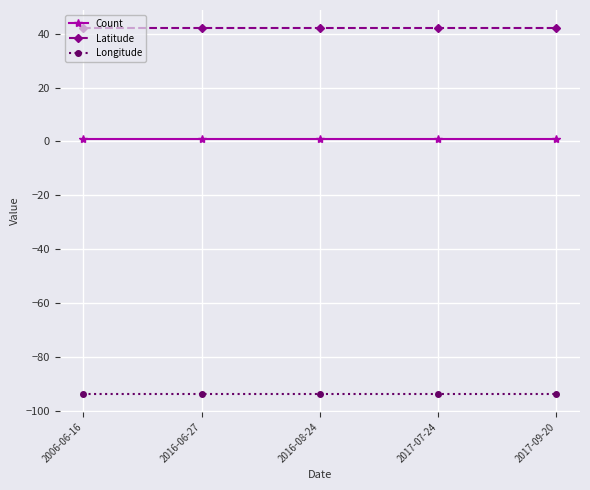

What is the sum of the Count values at 2006-06-16 and 2017-09-20?

2.0